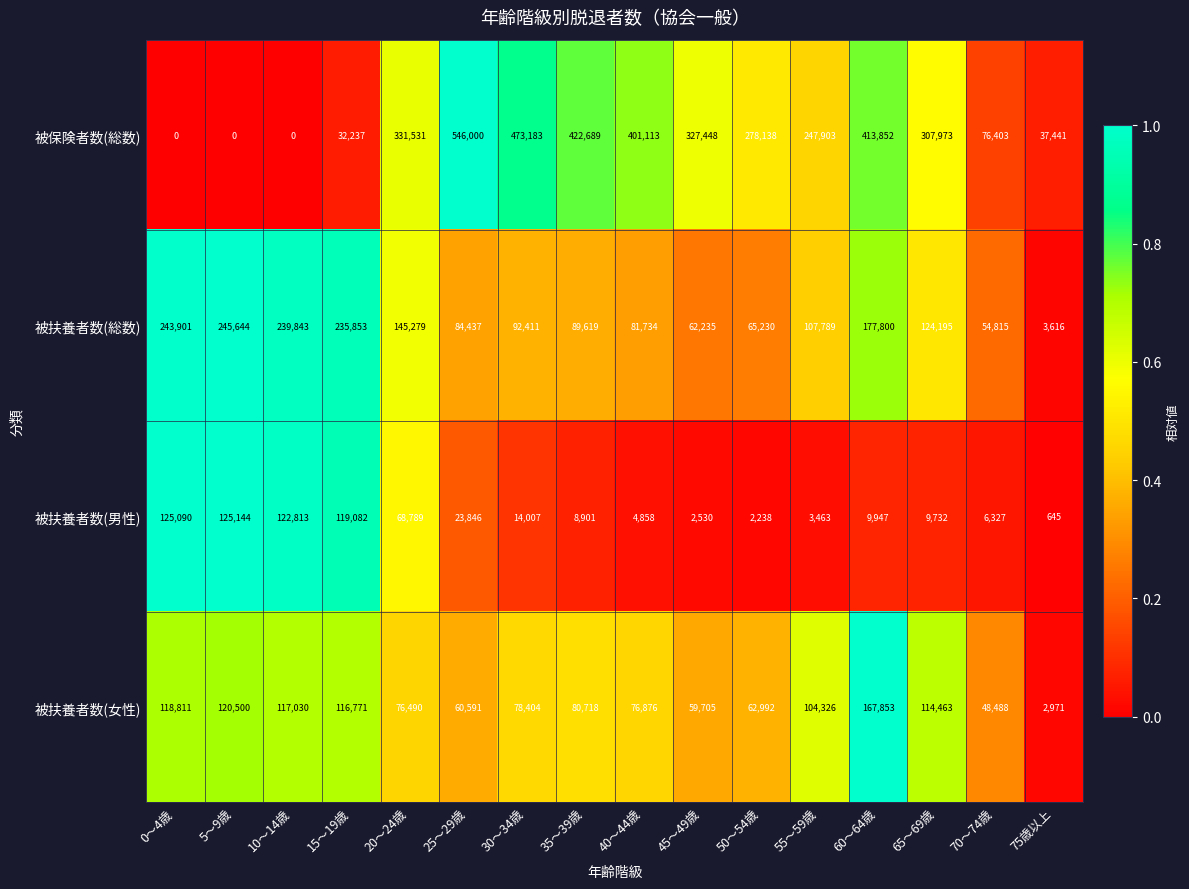

Which category has the lowest value in the 被扶養者数(男性) series?

75歳以上